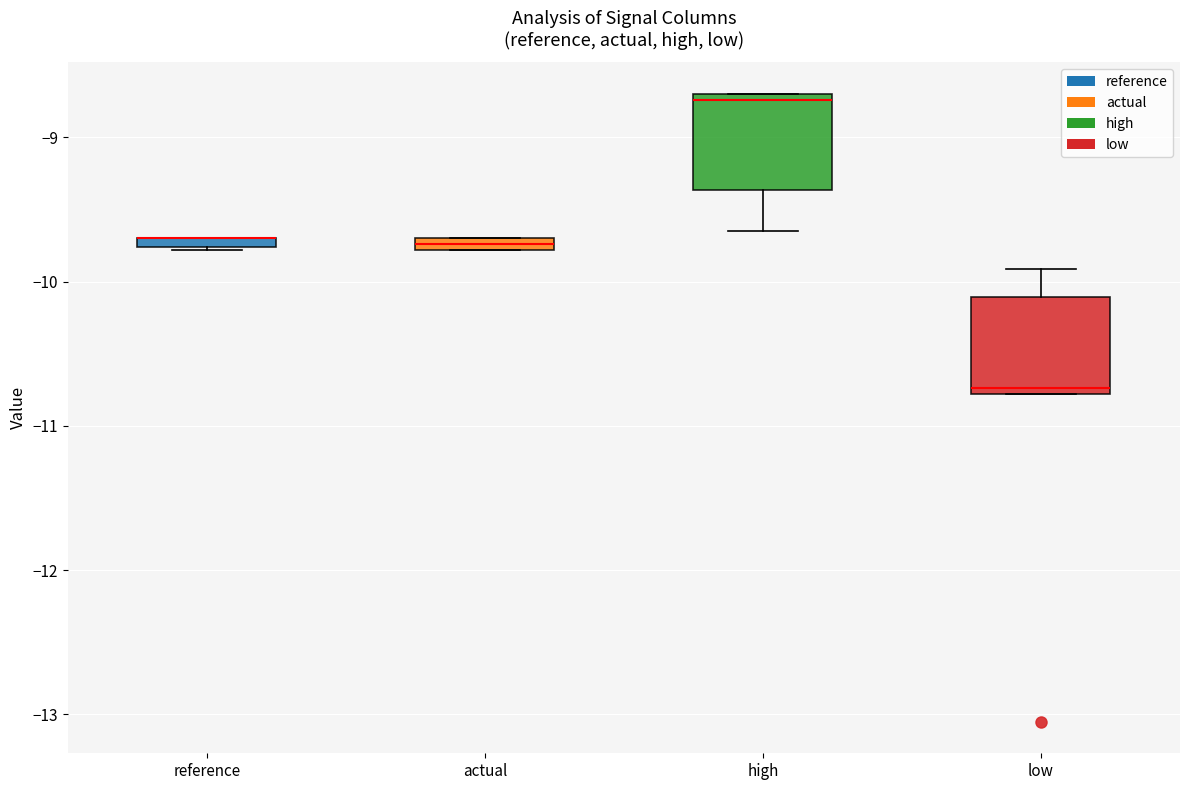

Where is the upper edge of the box for actual on the y-axis? The values are not printed on the chart, so give them approximately, as read against the axis.

-9.7